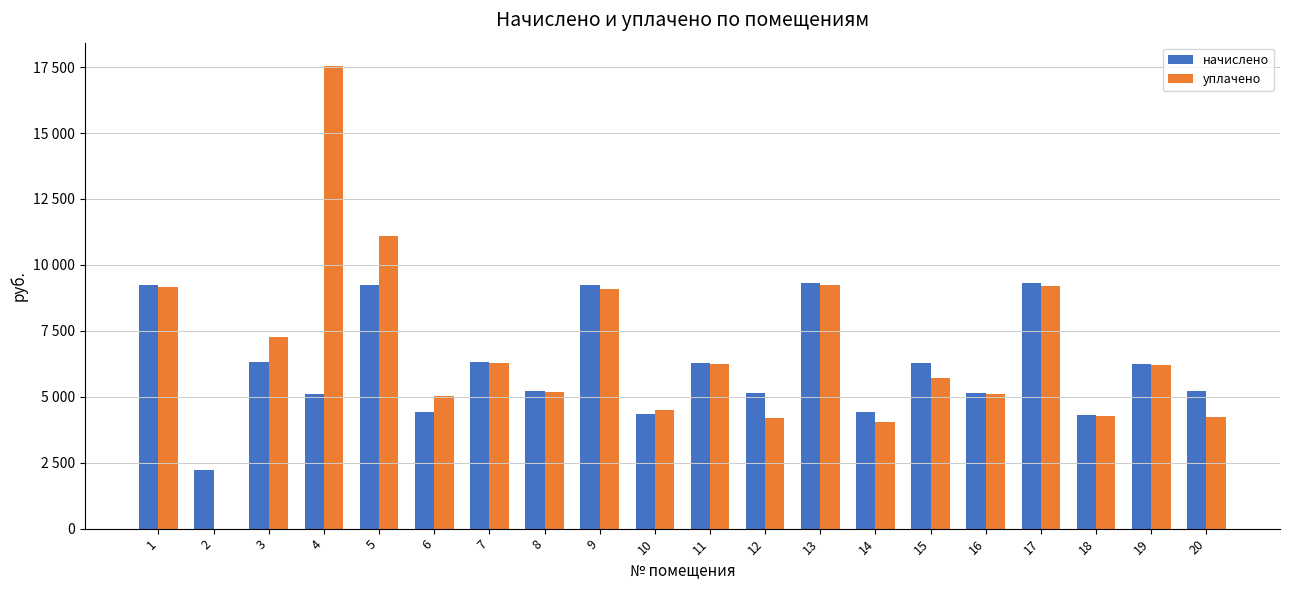

Rank the series at 16 from lowest to highest value.

уплачено, начислено